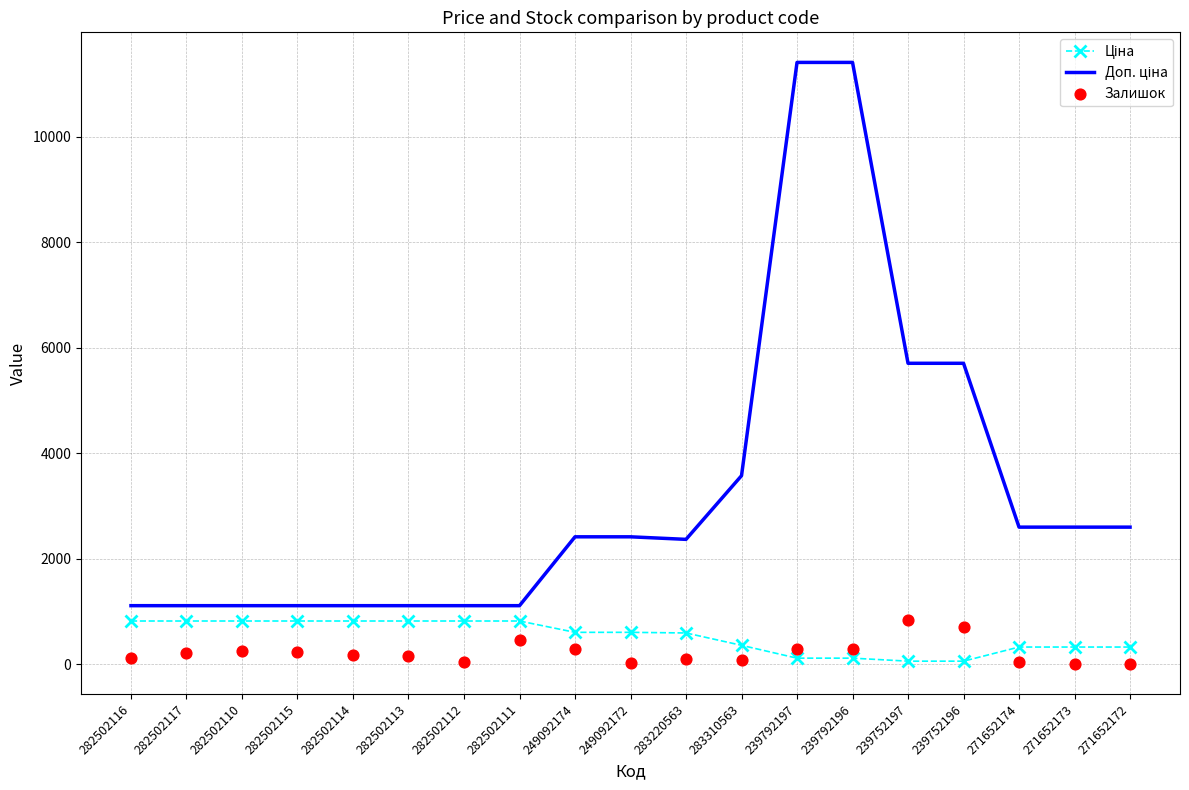

Which series contains the lowest Y value?

Залишок